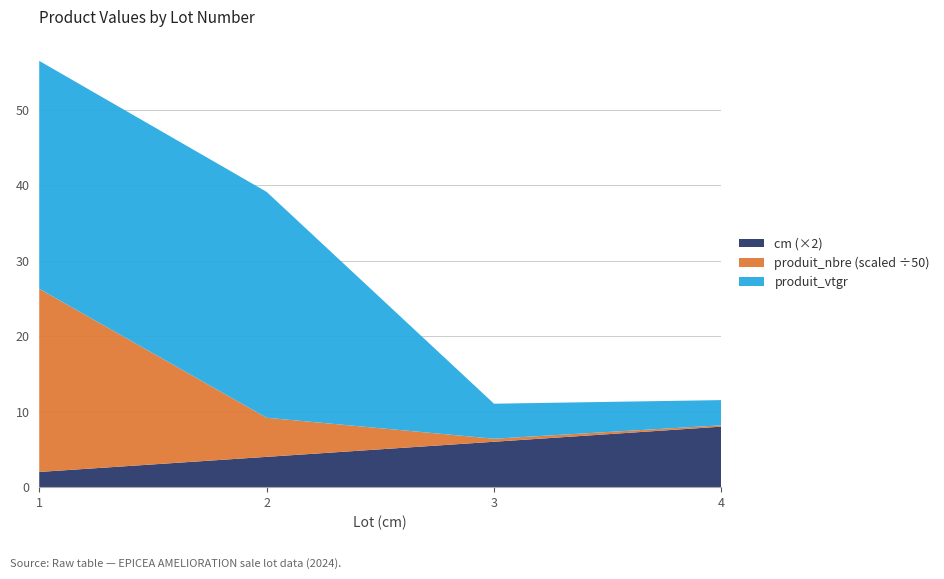

Reading right to left, list all the values displayed in this chart.

produit_vtgr: 3.3	4.6	29.9	30.2
produit_nbre: 9.0	20.0	259.0	1213.0
cm: 4.0	3.0	2.0	1.0